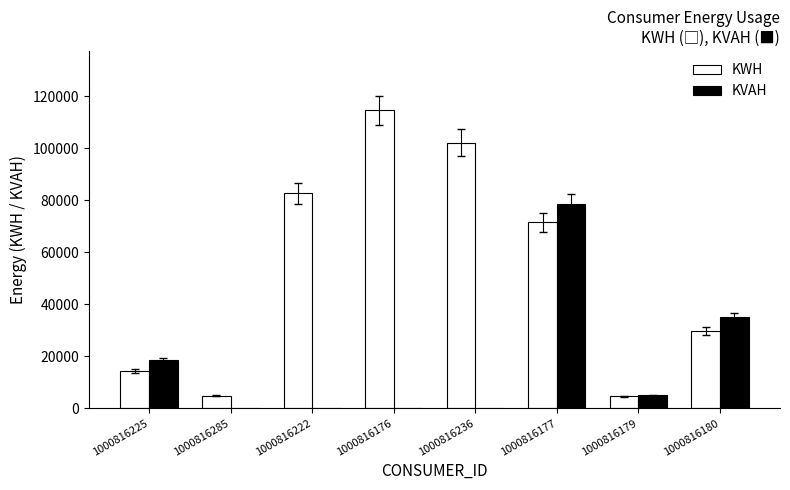

Which category has the highest value across all series?

1000816176